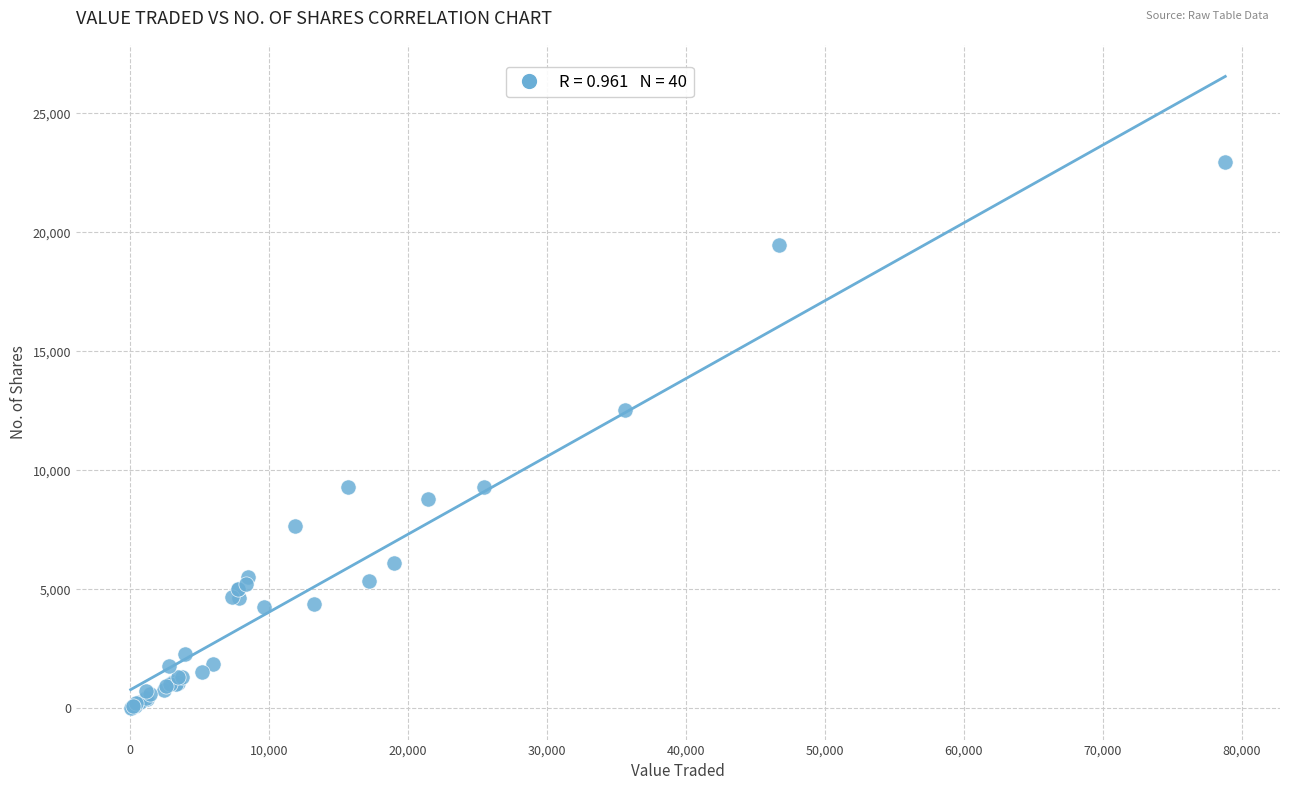

What Y value in the scatter plot is closest to 11473?

12548